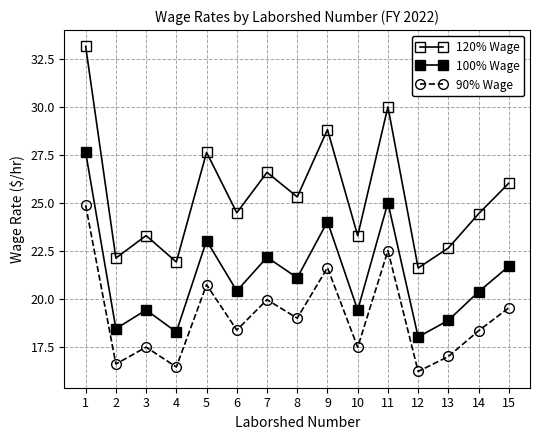

Does the chart have visible grid lines?

Yes